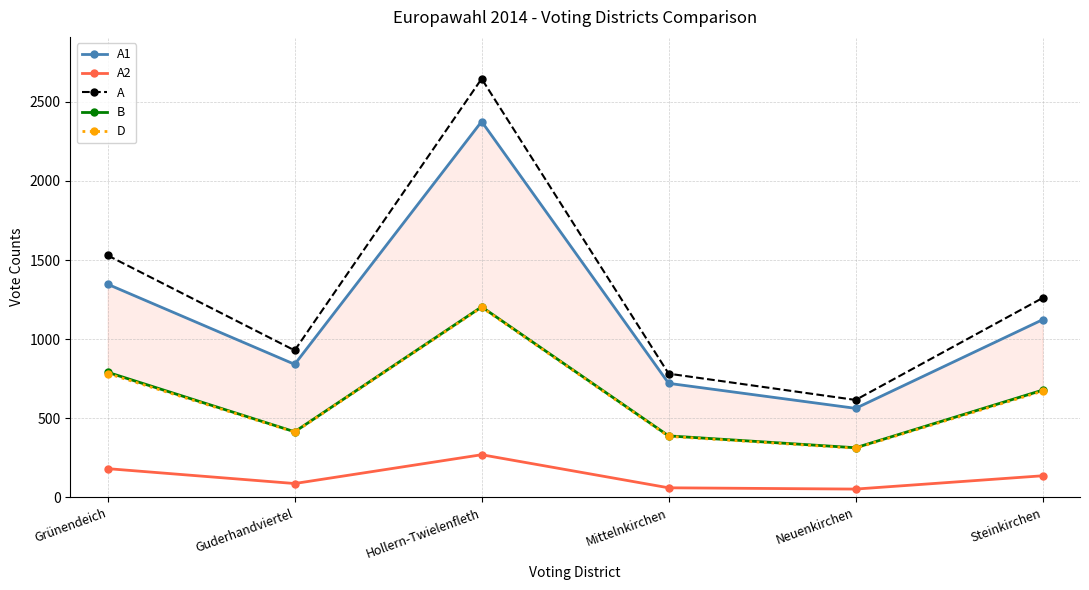

What position from the left is Guderhandviertel?

2